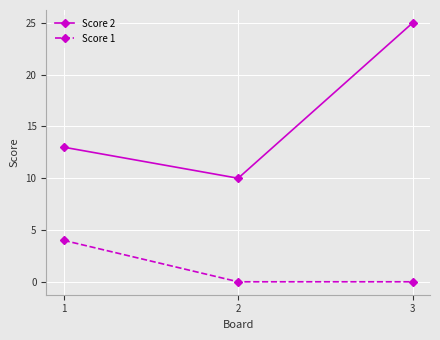

Rank the categories by Score 2 value from lowest to highest.

2, 1, 3